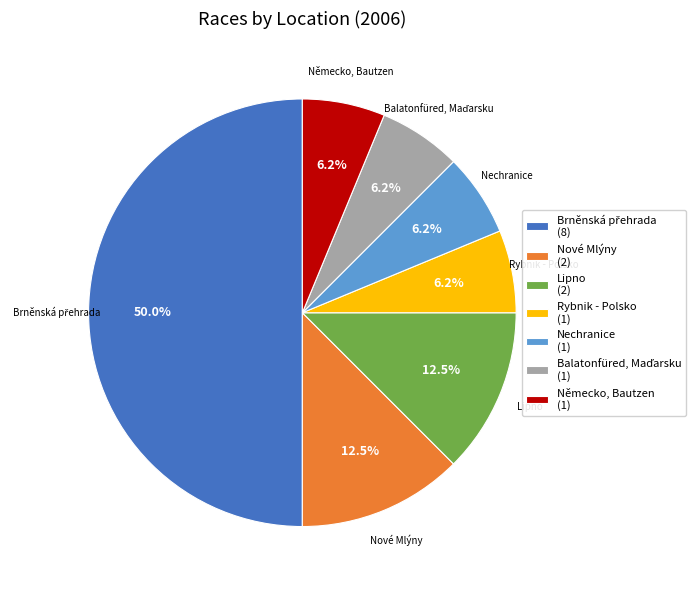

What is the ratio of the value at Německo, Bautzen to the value at Nové Mlýny?

0.5